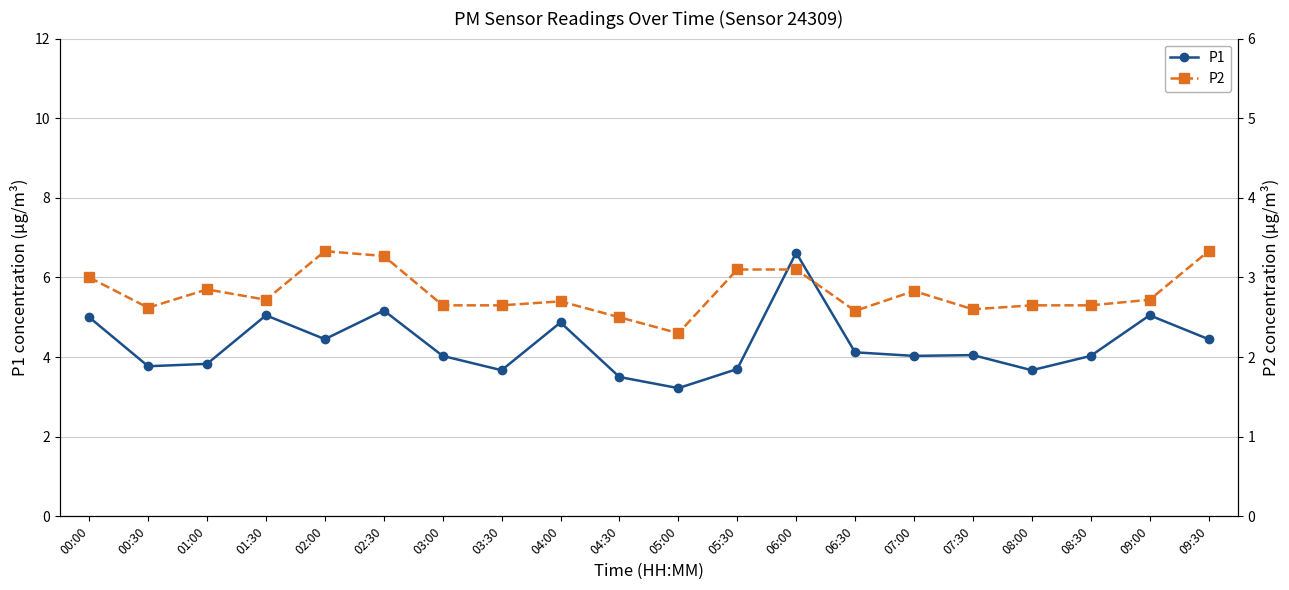

The P1 series shows 5.8 at 00:30. True or false?

False